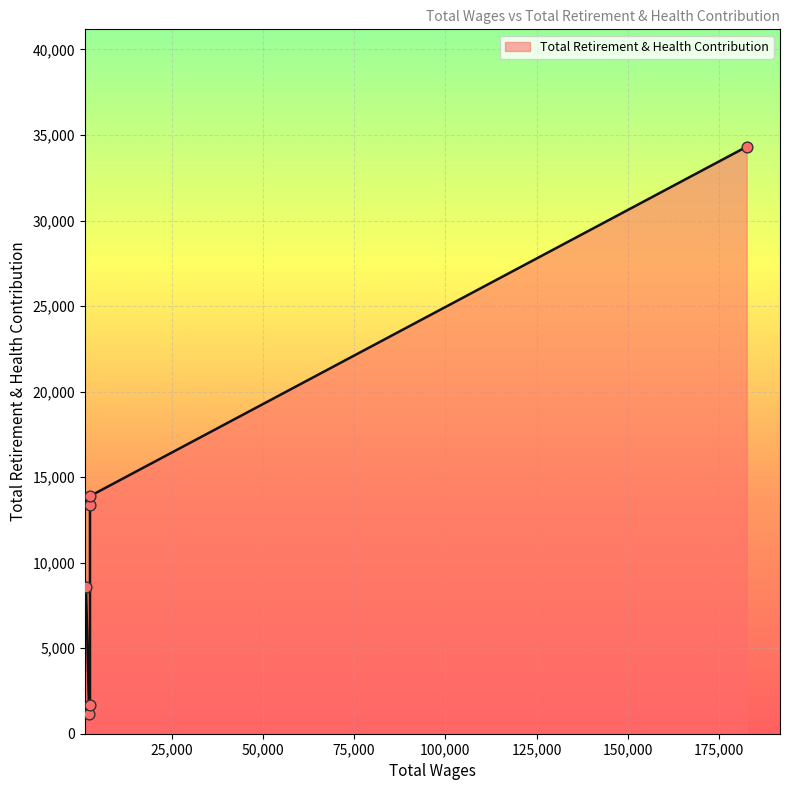

What is the change in value from 2640.0 to 2640.0?

-12233